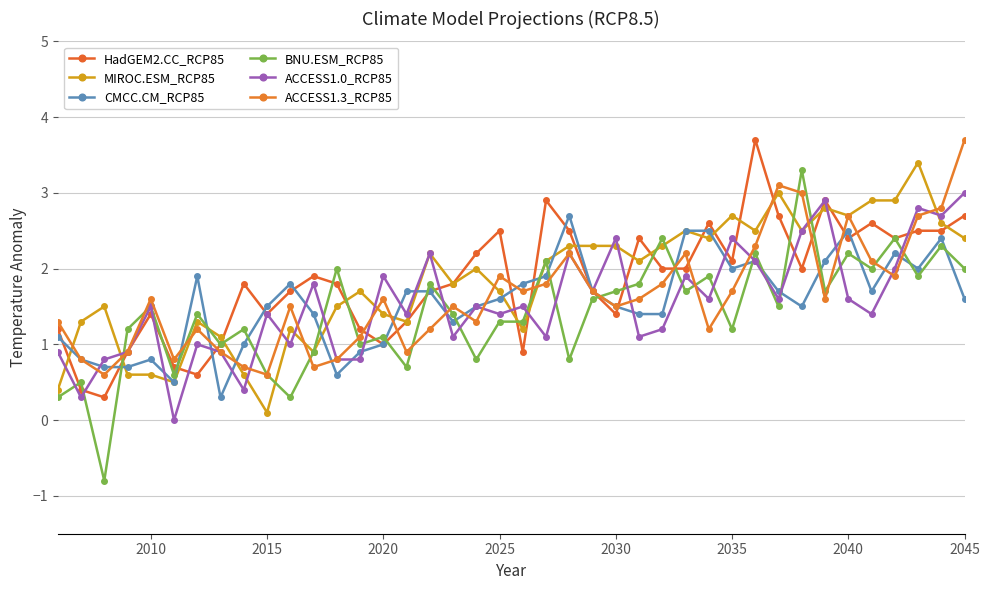

What is the highest value of the MIROC.ESM_RCP85 series?

3.4